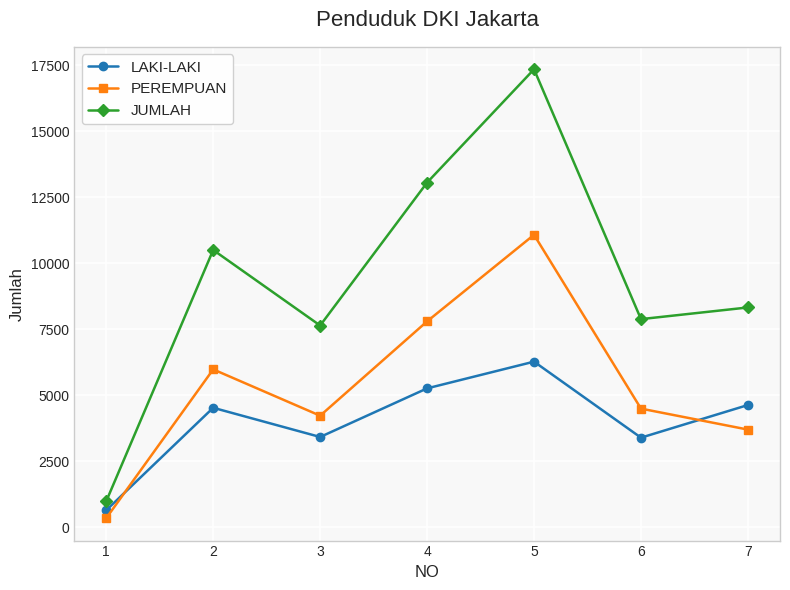

List the series in order of their overall mean, lowest first.

LAKI-LAKI, PEREMPUAN, JUMLAH